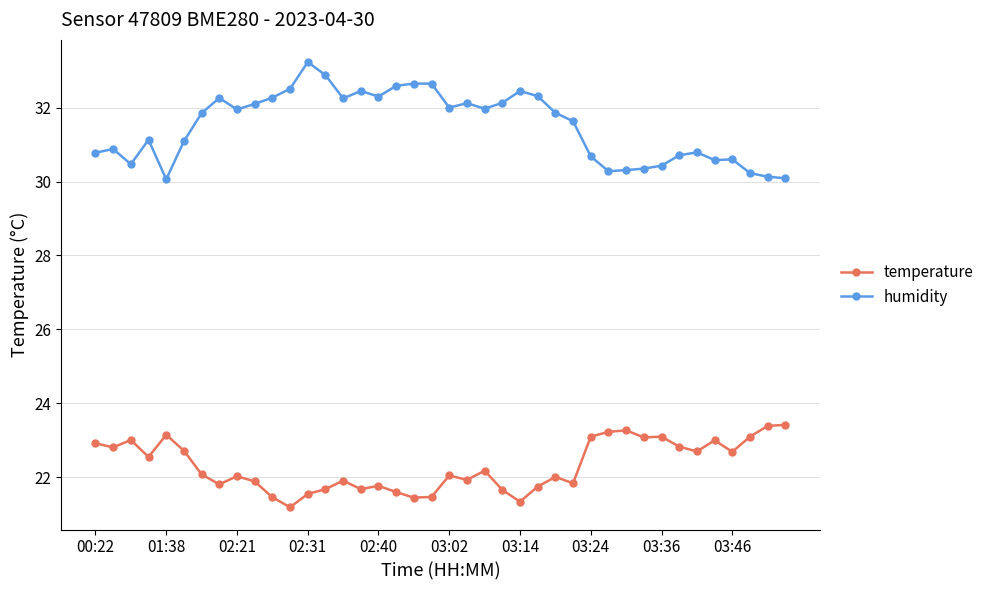

Rank the series by their average value, from highest to lowest.

humidity, temperature